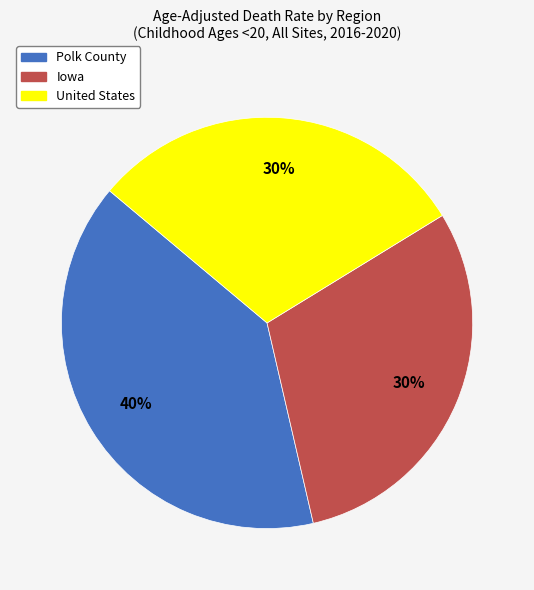

Is it true that Polk County is 47% of the pie?

False